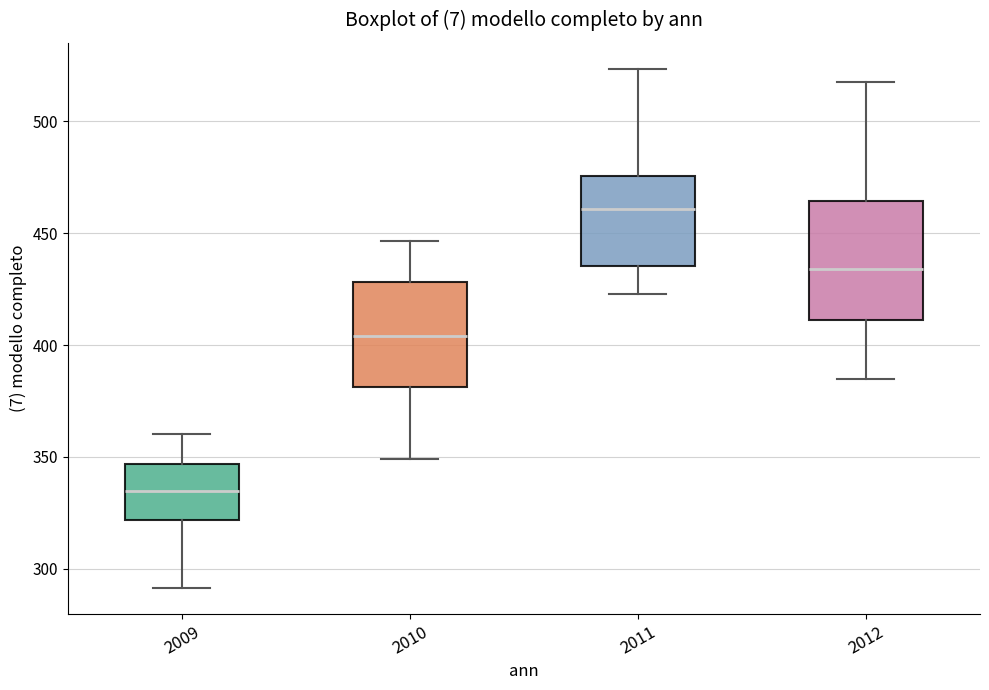

Reading left to right, read every box against the y-axis: the position of its median line, the range the box covers, and the ends of its whiskers. The values are not printed on the chart, so give them approximately, as read against the axis.

2009: median 335, box 320 to 345, whiskers 290 to 360
2010: median 405, box 380 to 430, whiskers 350 to 445
2011: median 460, box 435 to 475, whiskers 425 to 525
2012: median 435, box 410 to 465, whiskers 385 to 515